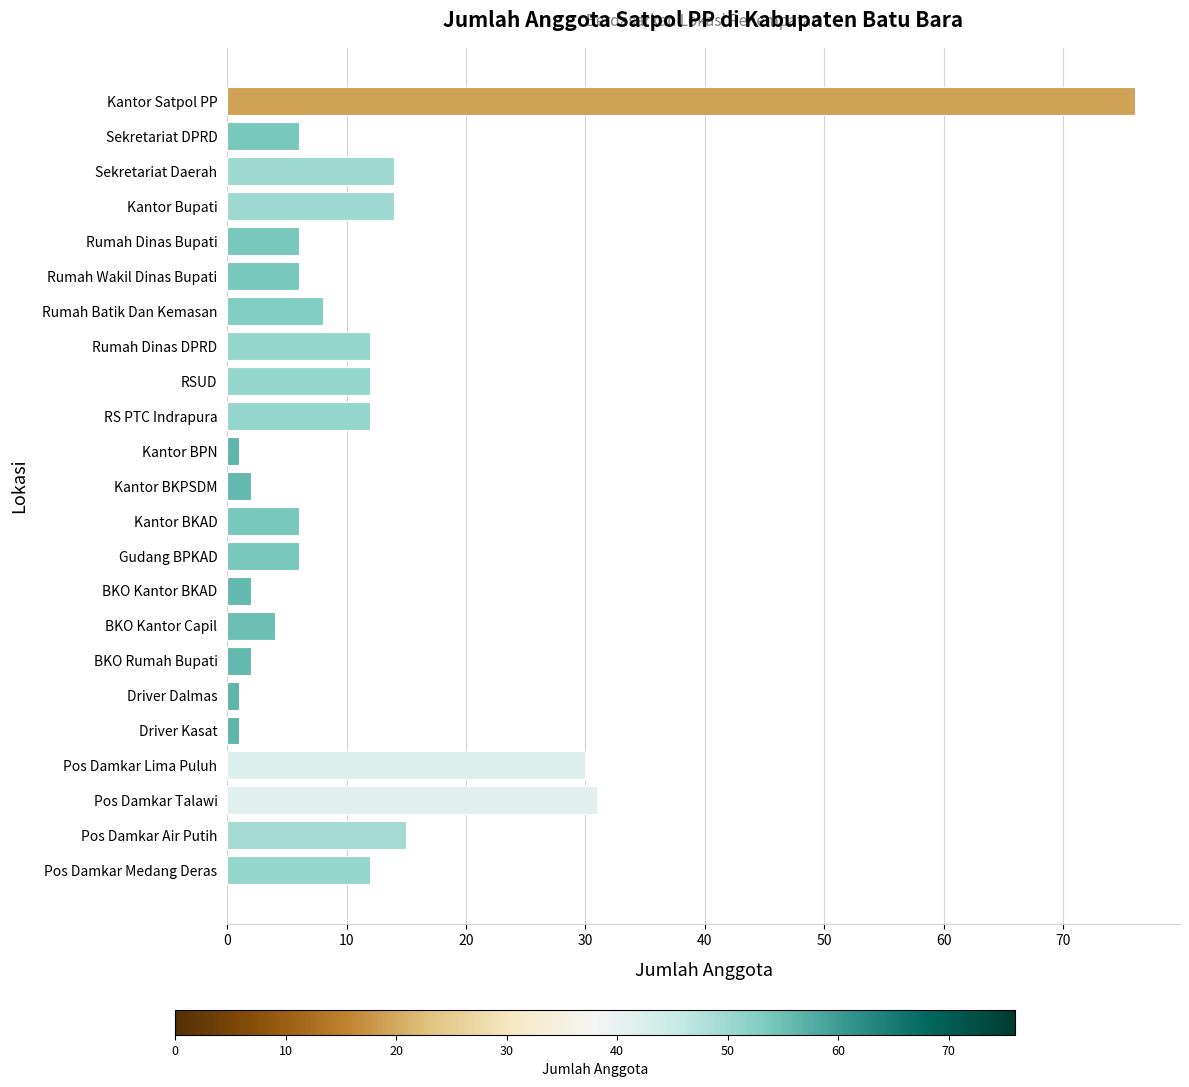

What value does the data have at Rumah Dinas DPRD?

12